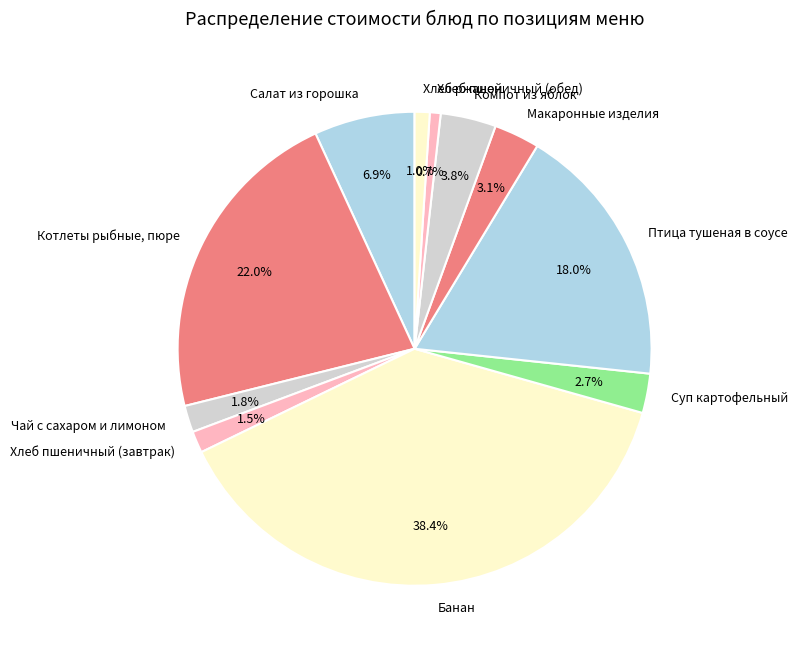

Which has a higher value, Хлеб пшеничный (обед) or Суп картофельный?

Суп картофельный